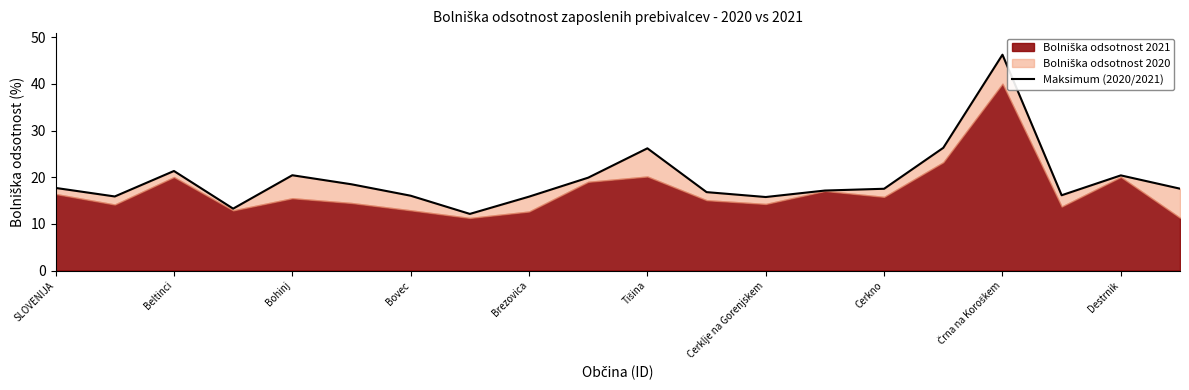

True or false: the data shows 17.5 at Cerkno.

True